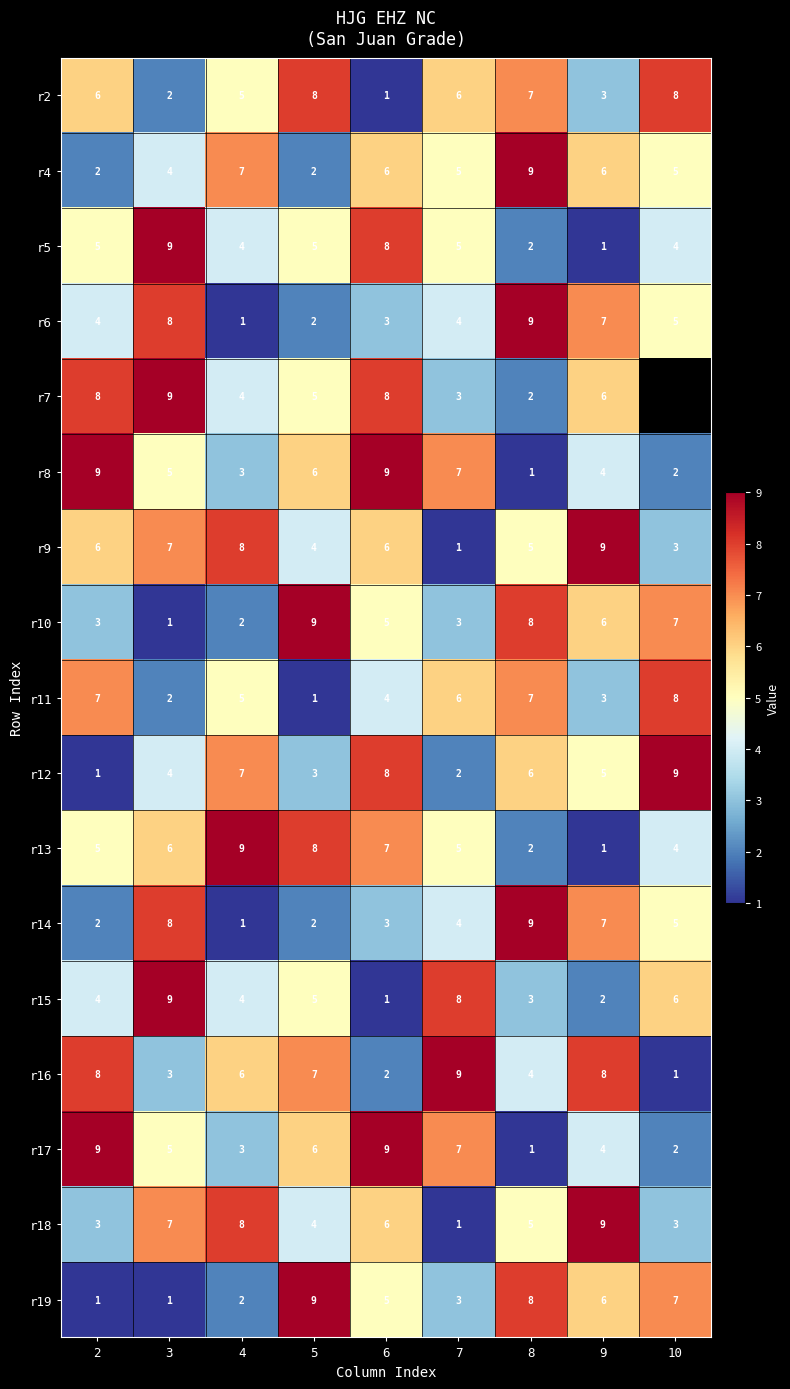

Between 4 and 9, which series saw the biggest shift?

r13